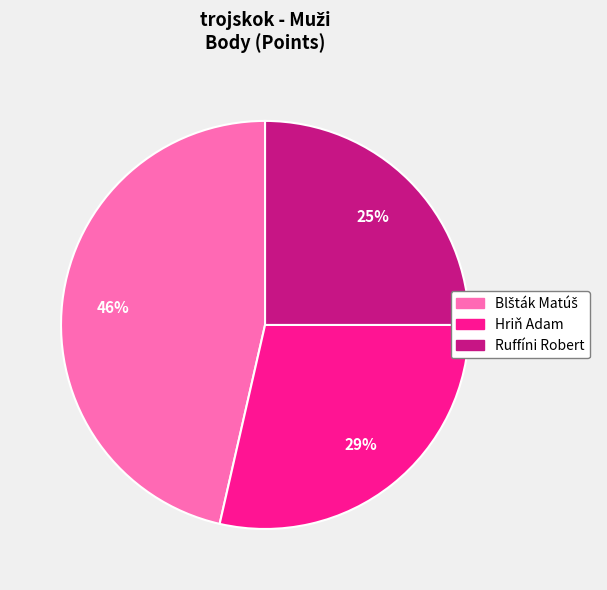

Is there any slice that represents more than half of the pie?

No